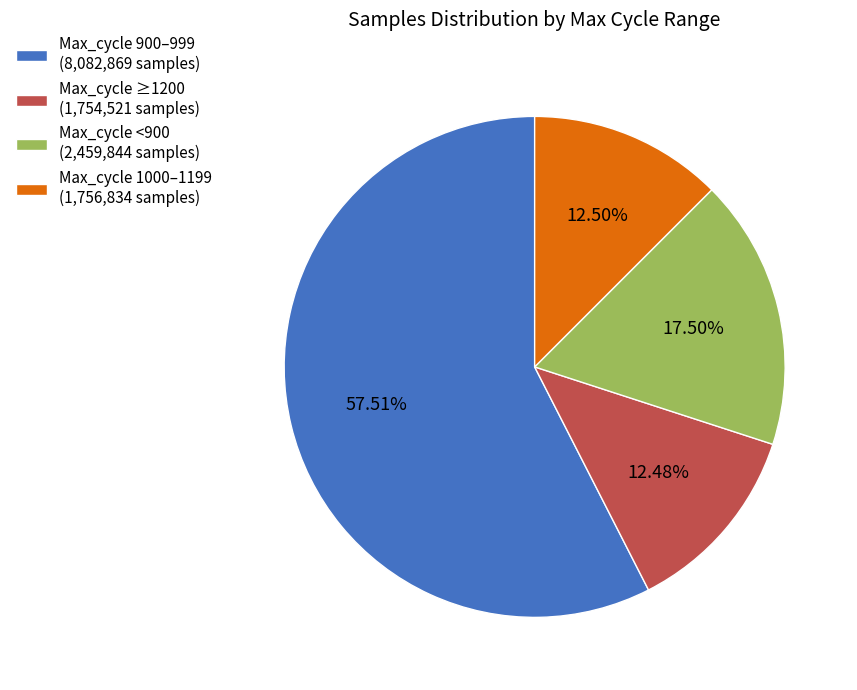

Is the sum of Max_cycle 900–999 (8,082,869 samples) and Max_cycle 1000–1199 (1,756,834 samples) greater than half?

Yes